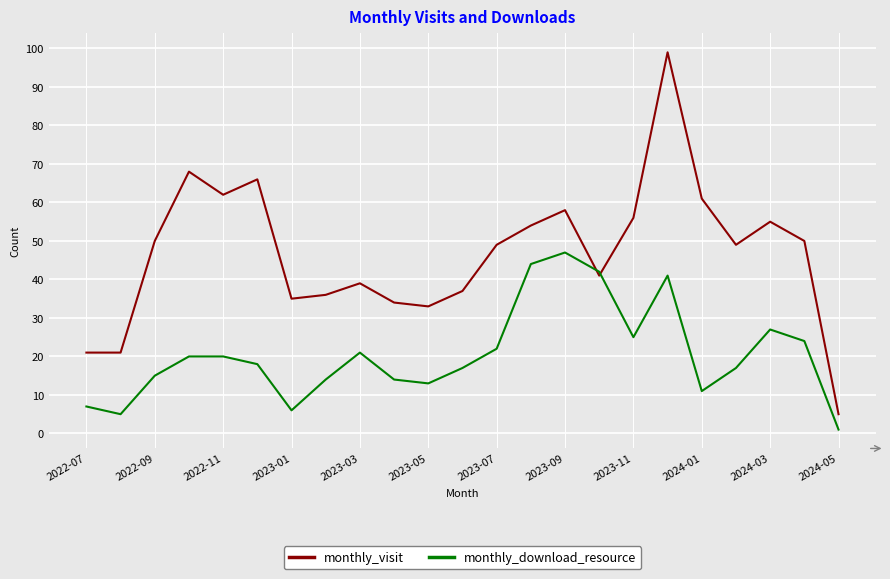

How many lines are shown in the chart?

2